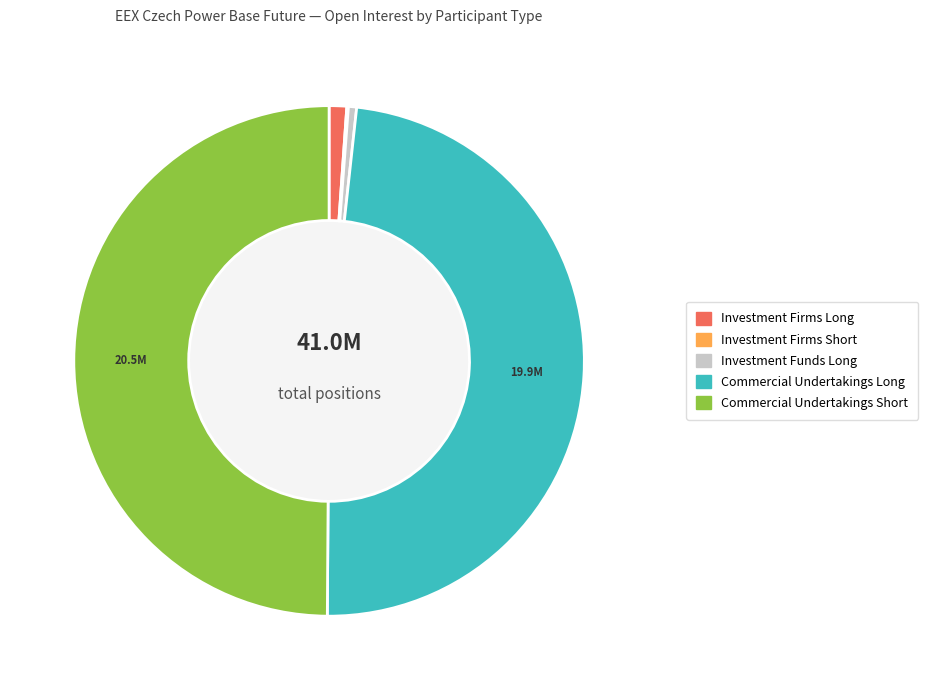

True or false: Commercial Undertakings Short accounts for 50% of the total.

True